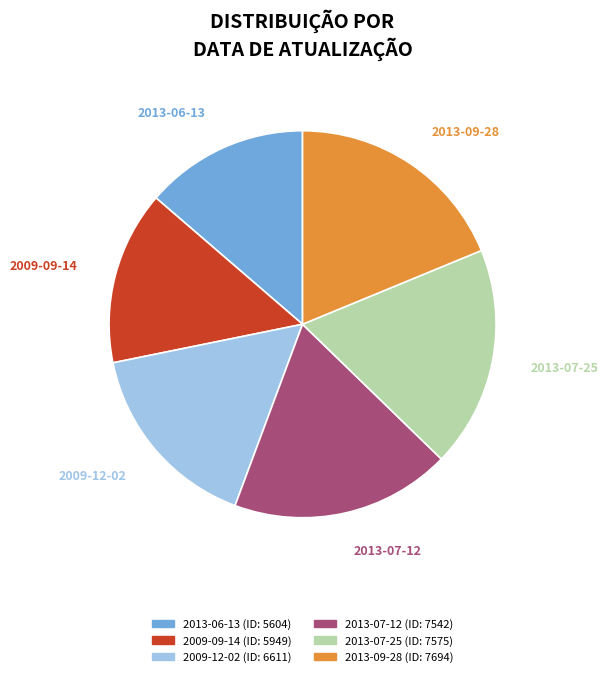

Is it true that 2013-07-12 is 18% of the pie?

True